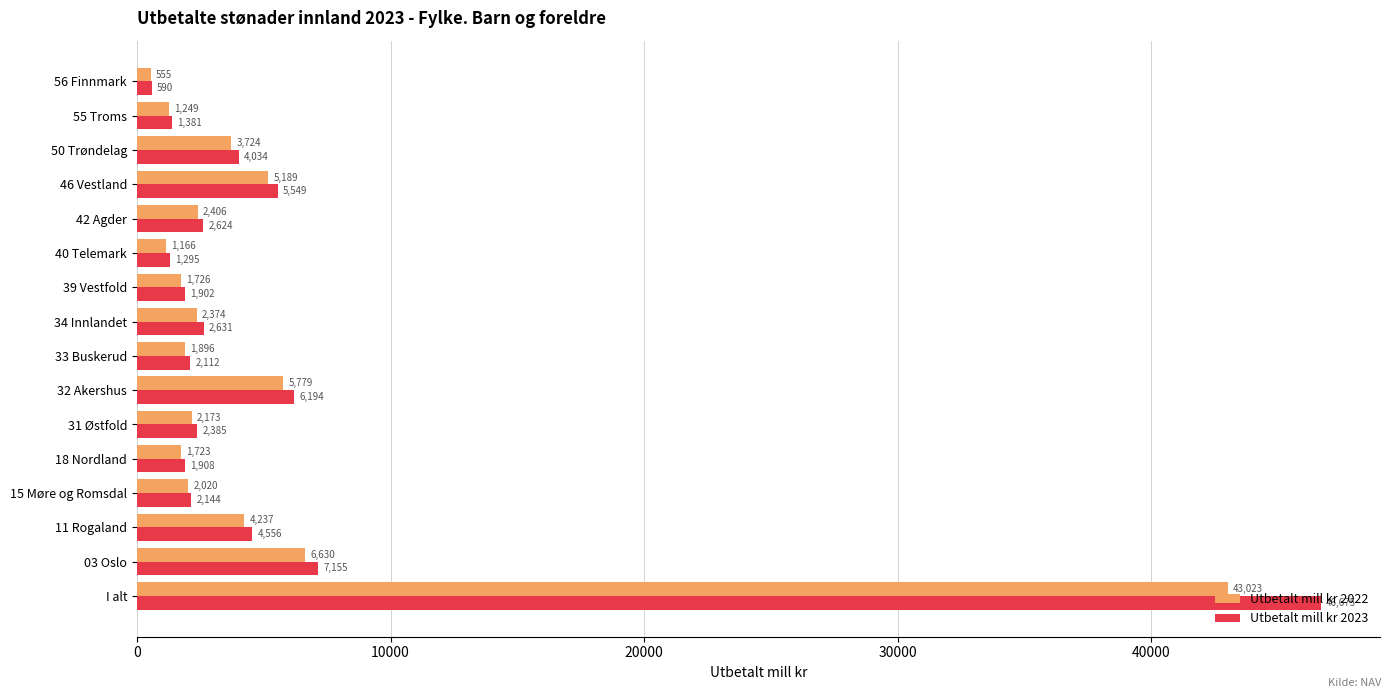

List the series in order of their overall mean, highest first.

Utbetalt mill kr 2023, Utbetalt mill kr 2022